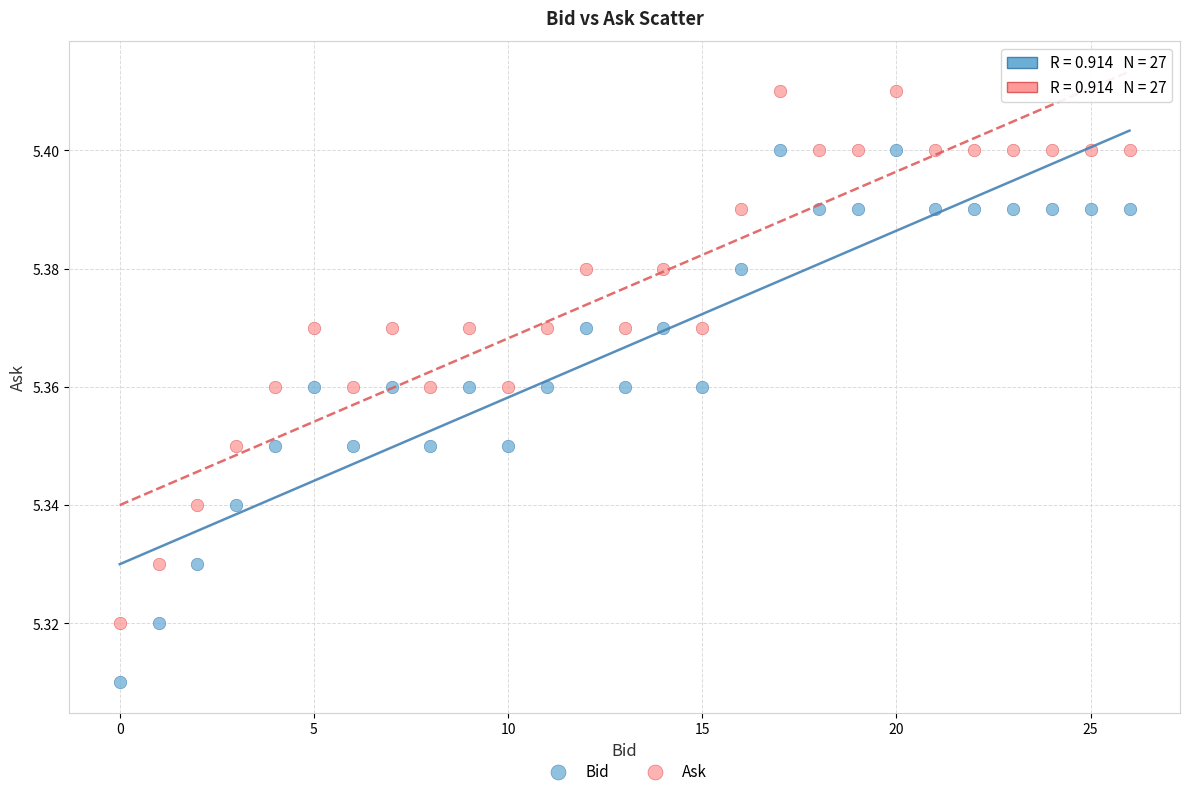

Which series reaches the minimum Y coordinate?

Bid